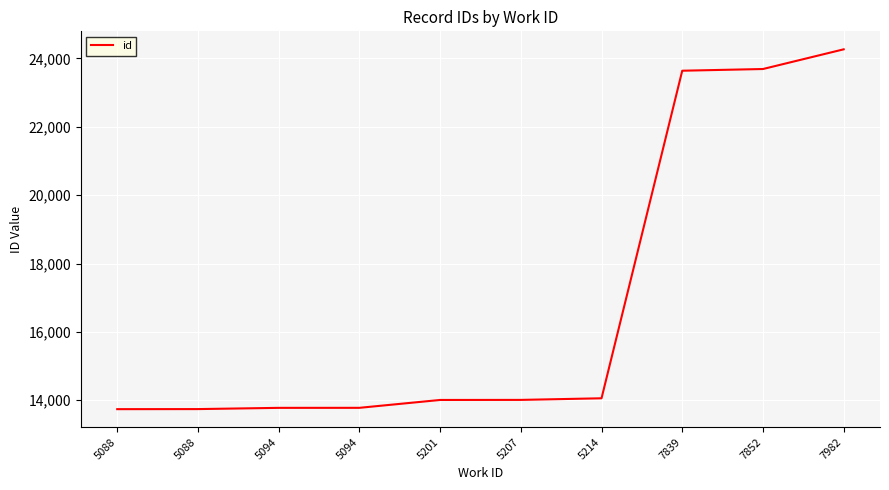

The chart shows a value of 22465 at 5201. True or false?

False